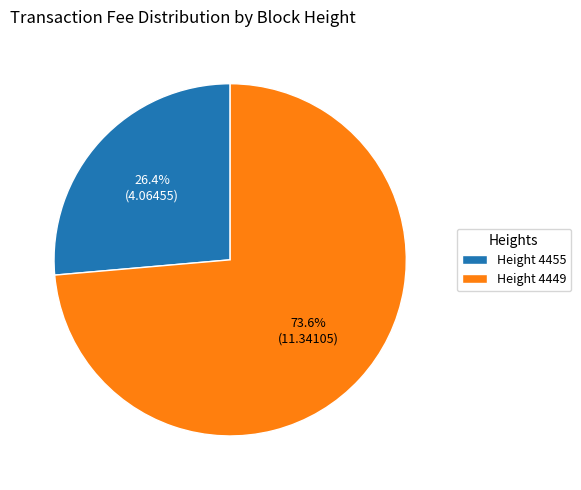

Rank the categories by value from highest to lowest.

Height 4449, Height 4455